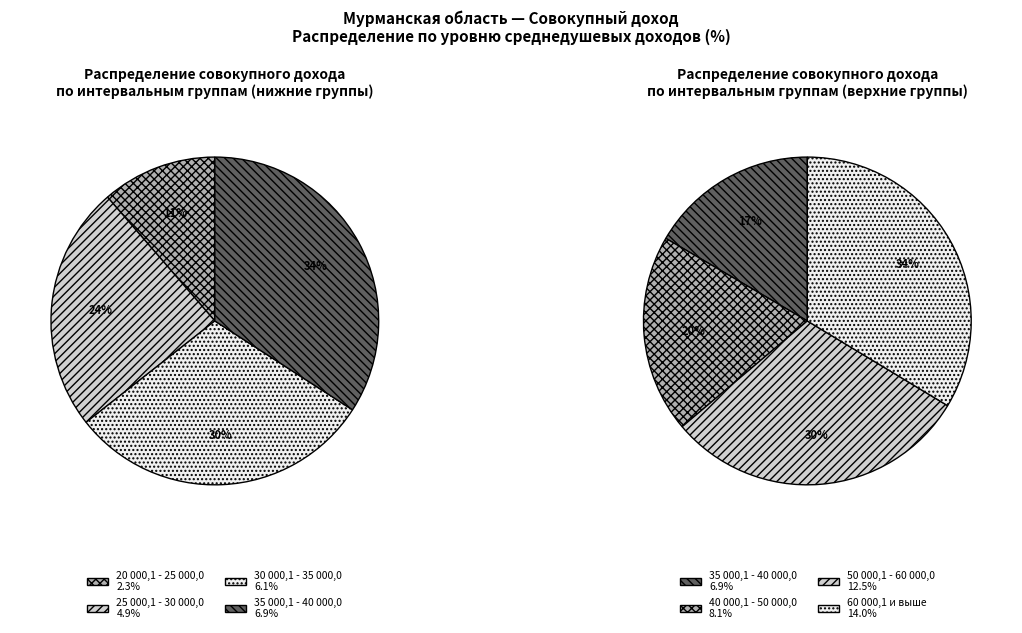

The 25 000,1 - 30 000,0 slice represents 16% of the pie. True or false?

False